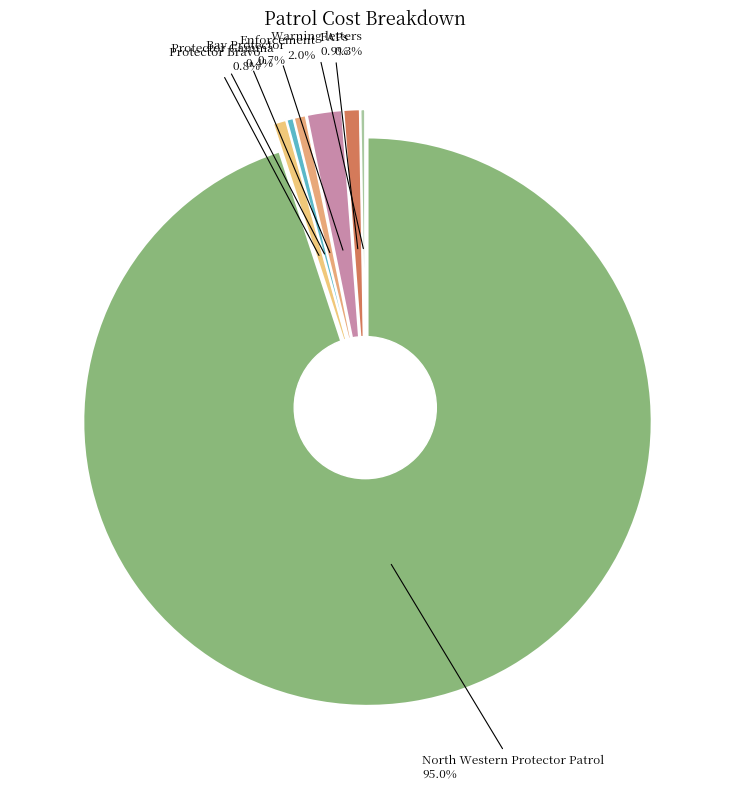

Count the number of slices in the pie.

7